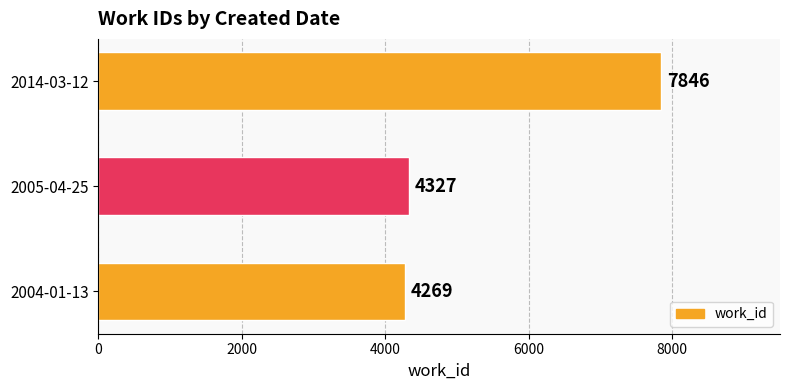

Reading top to bottom, list all the values displayed in this chart.

7846	4327	4269